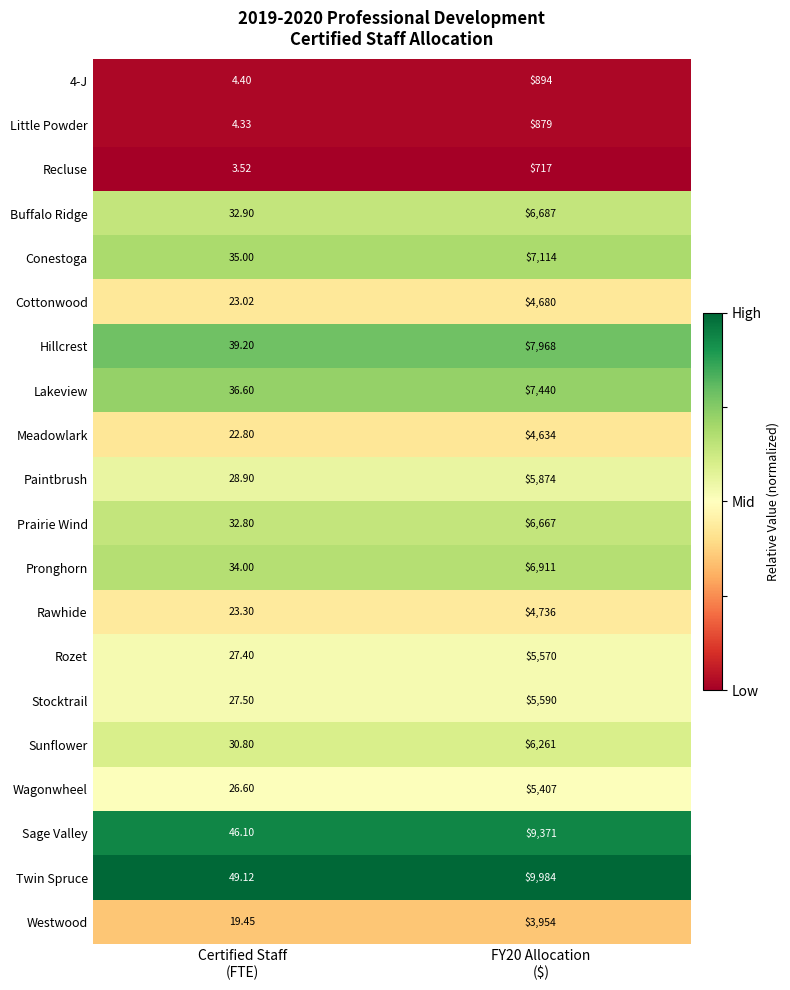

Which series has the largest total across all categories?

Twin Spruce